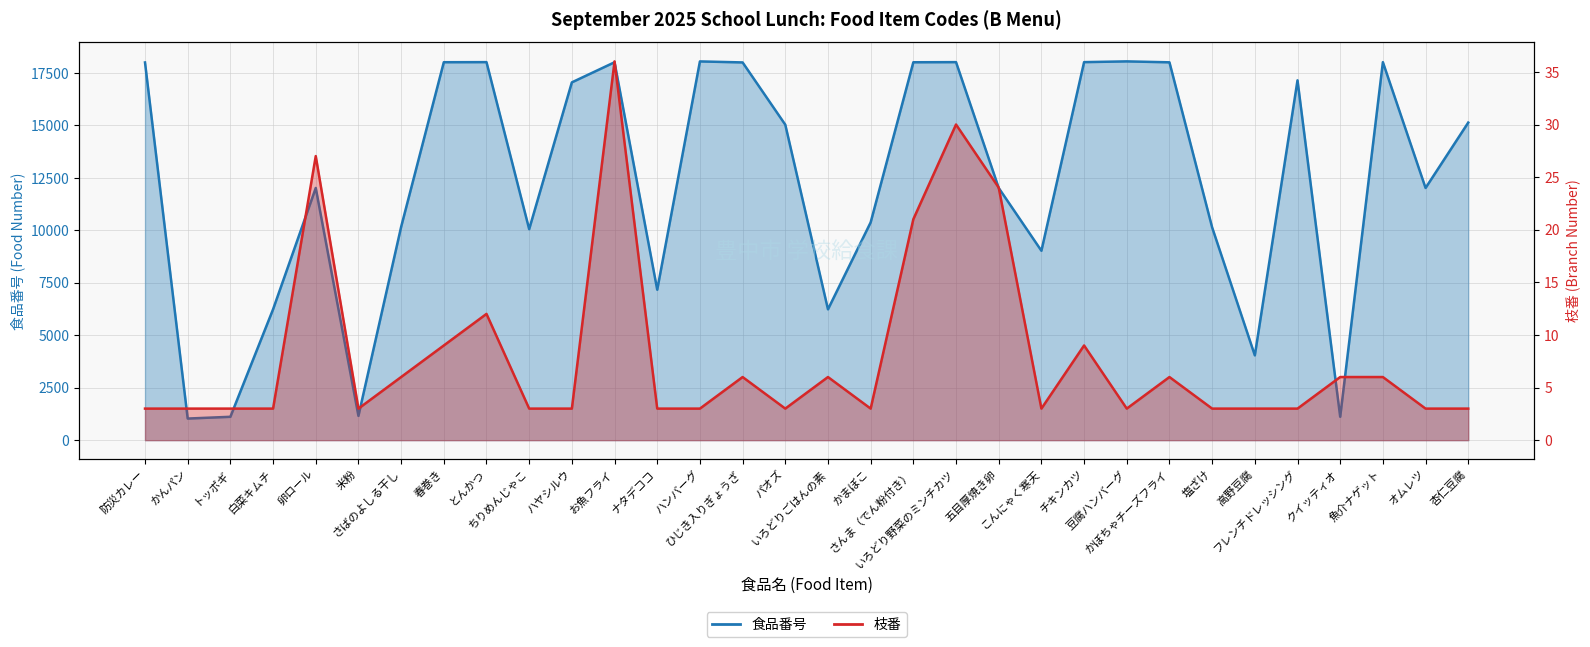

Where is 食品番号 nearest to the value 9541?

こんにゃく寒天